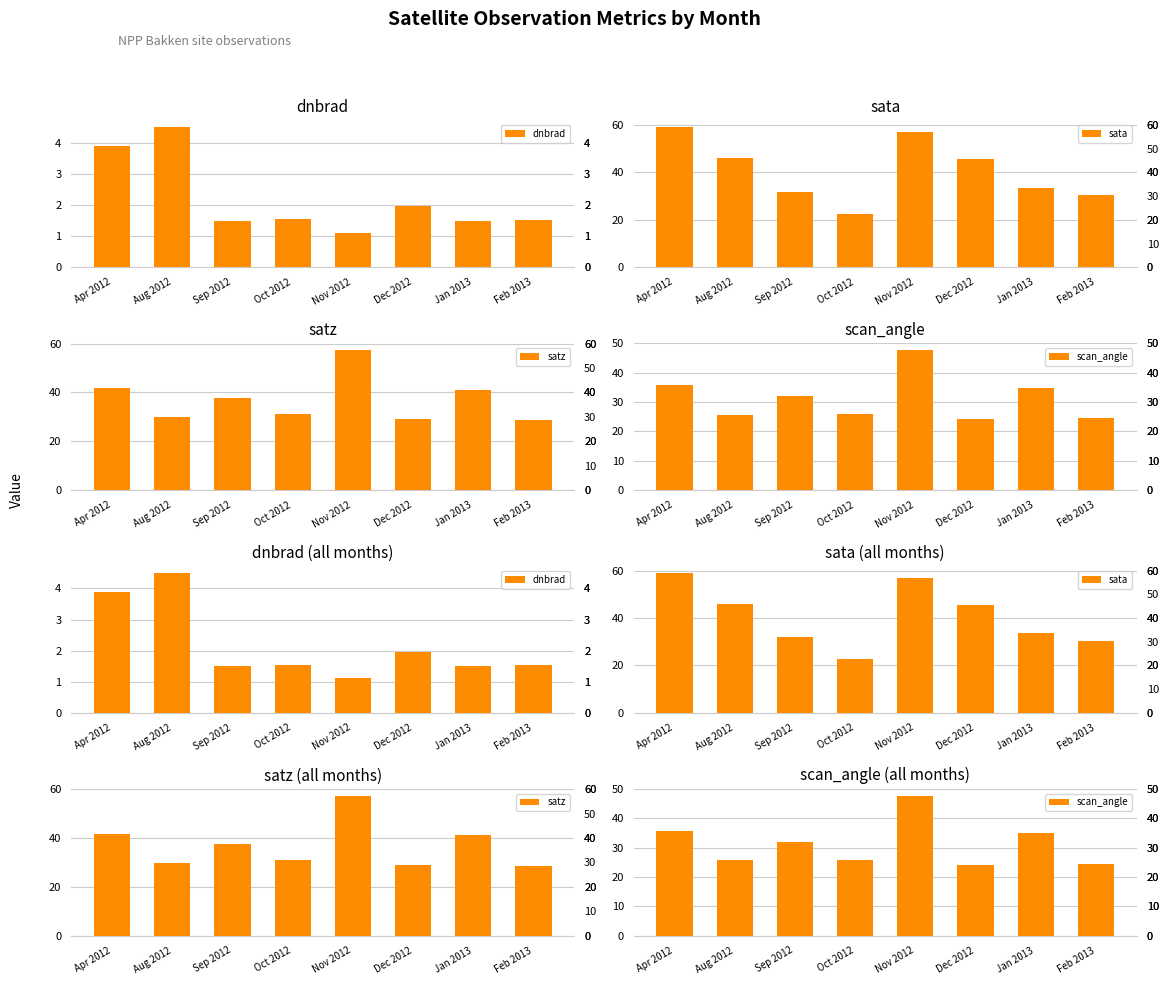

The satz series shows 37.6 at Sep 2012. True or false?

True